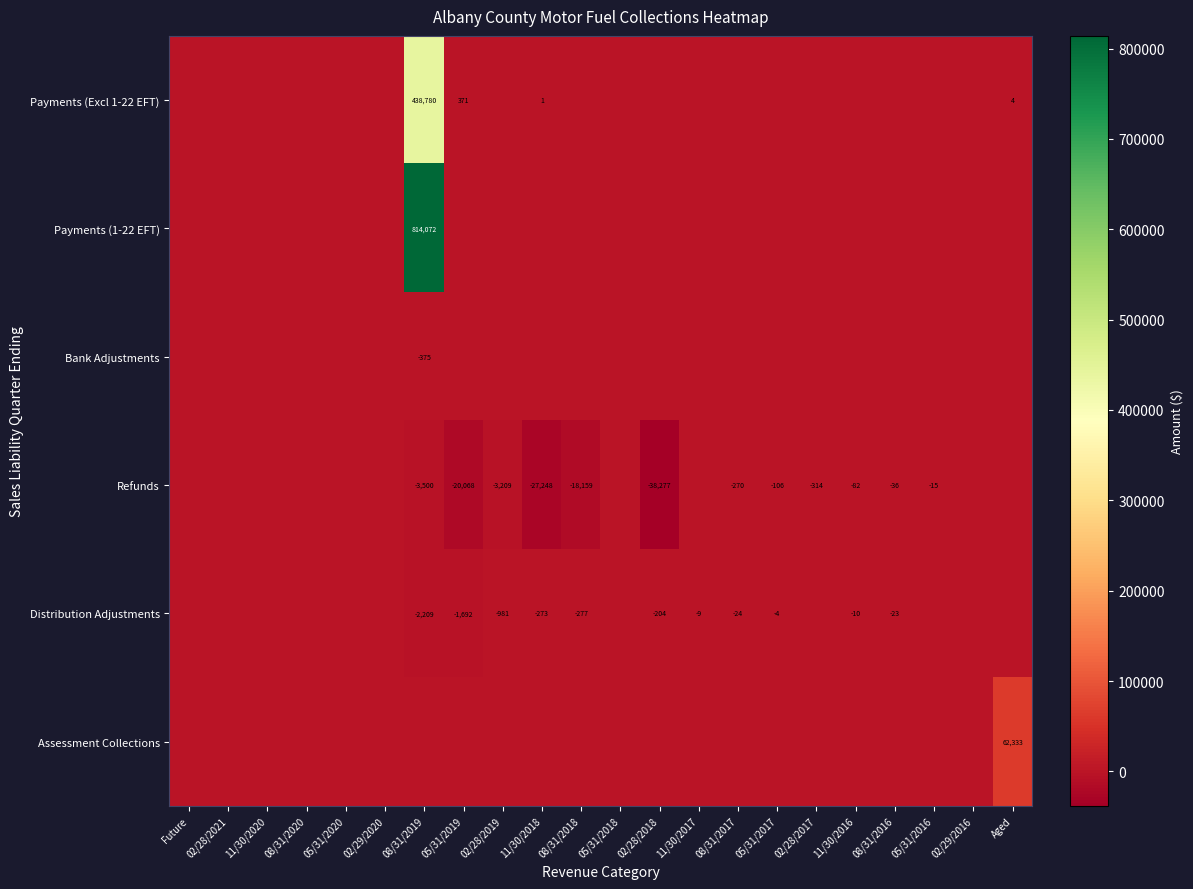

The value of Refunds at 05/31/2019 is -30246. True or false?

False